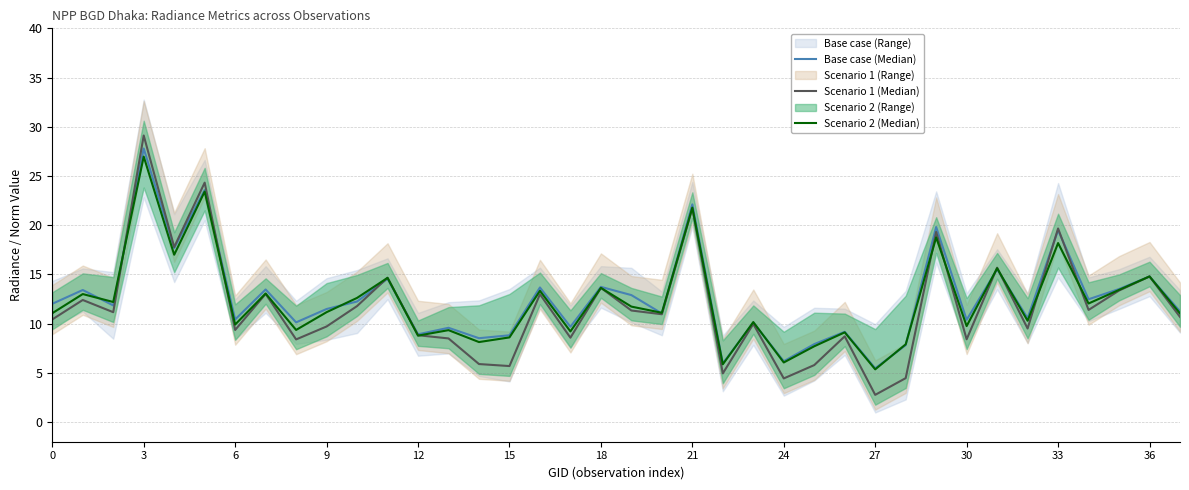

After their last crossing, which series has the higher values: Scenario 1 (Median) or Scenario 2 (Median)?

Scenario 2 (Median)